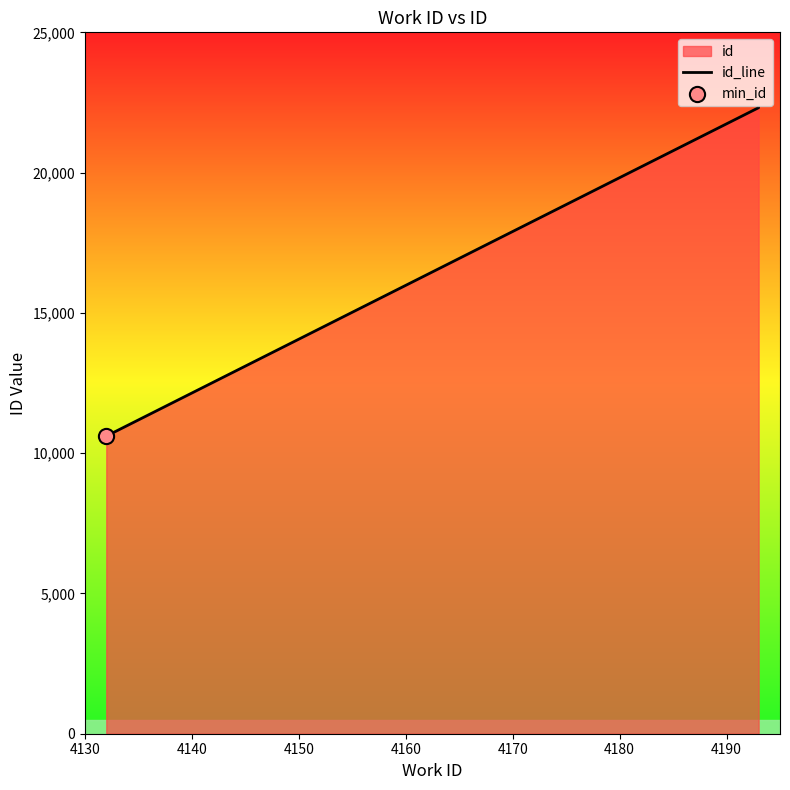

What is the change in value from 4130 to 4150?

+11707